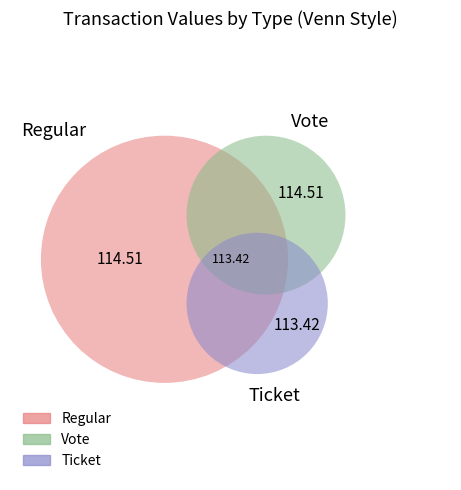

Which slice is the smallest?

Ticket (-1)